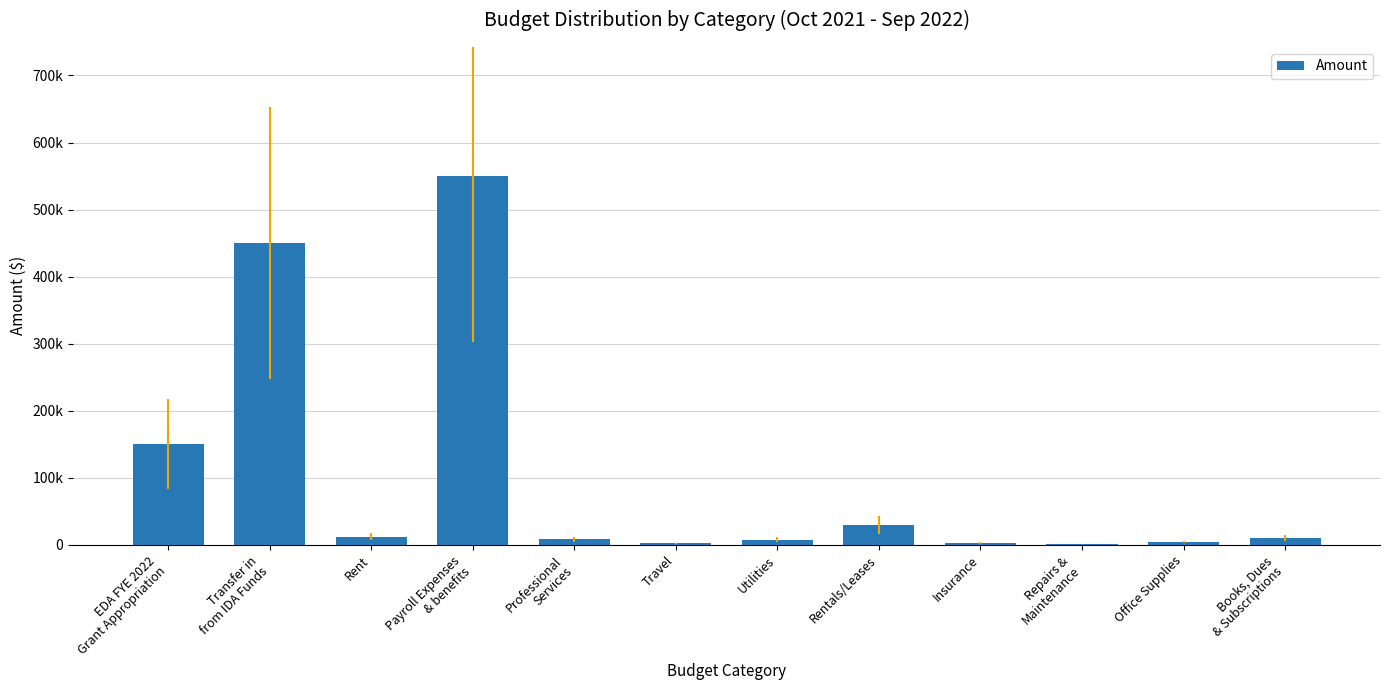

What is the change in value from Rent to Utilities?

-4500